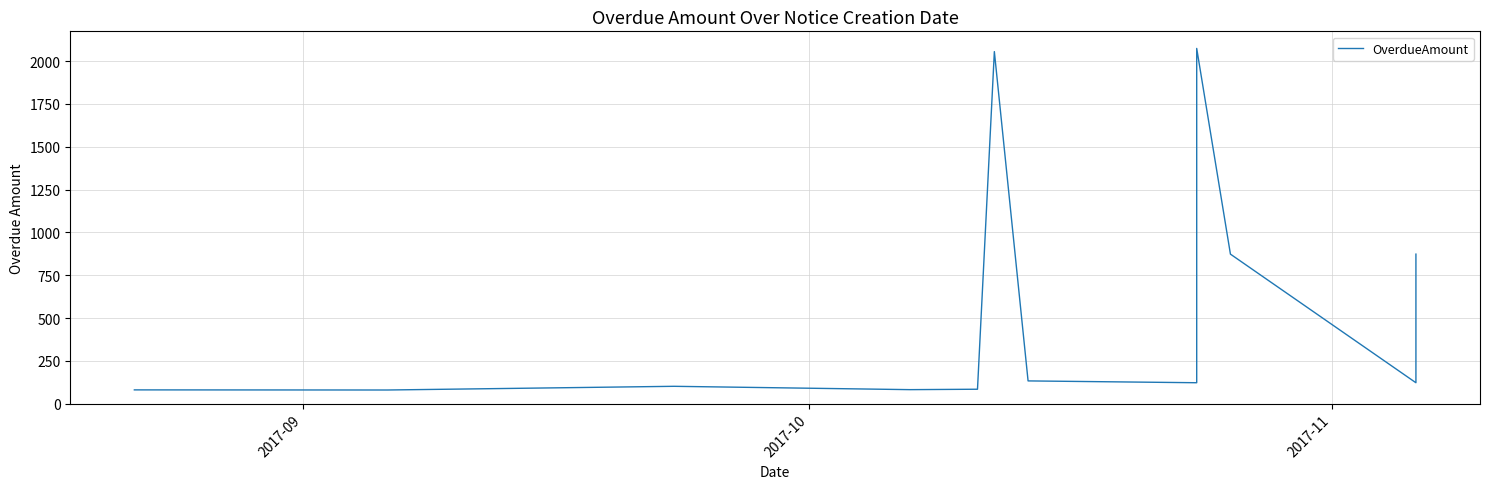

How many lines are shown in the chart?

1